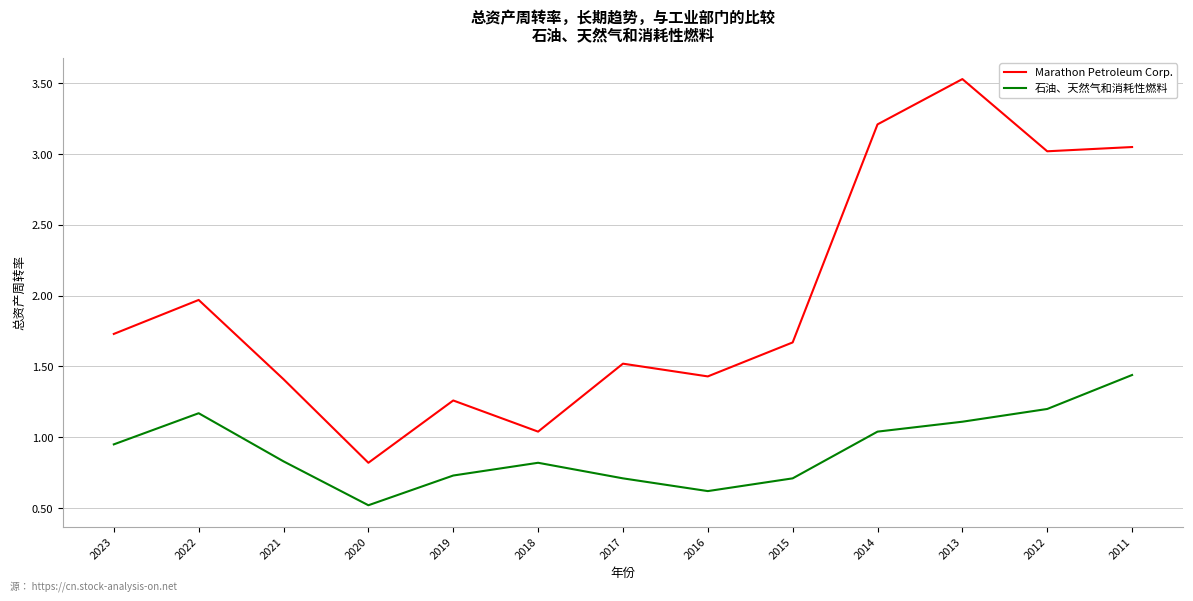

The value of Marathon Petroleum Corp. at 2022 is 1.3. True or false?

False